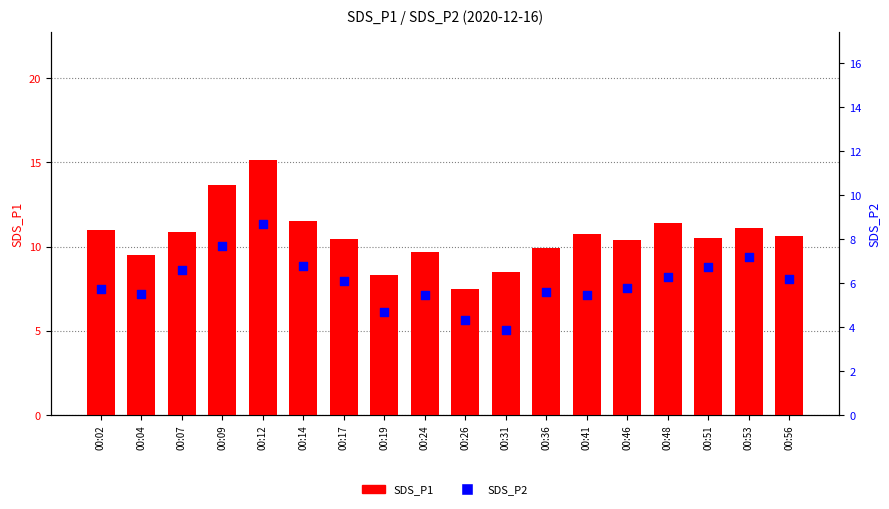

Which series has the largest total across all categories?

SDS_P1